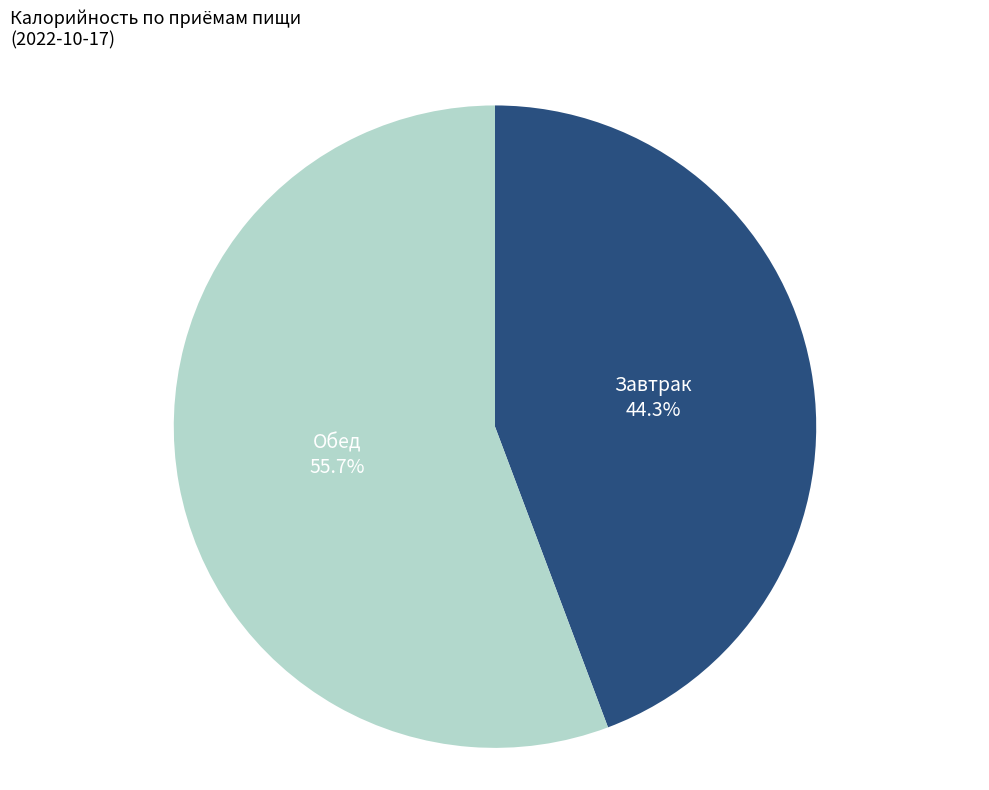

How many slices are in this pie chart?

2